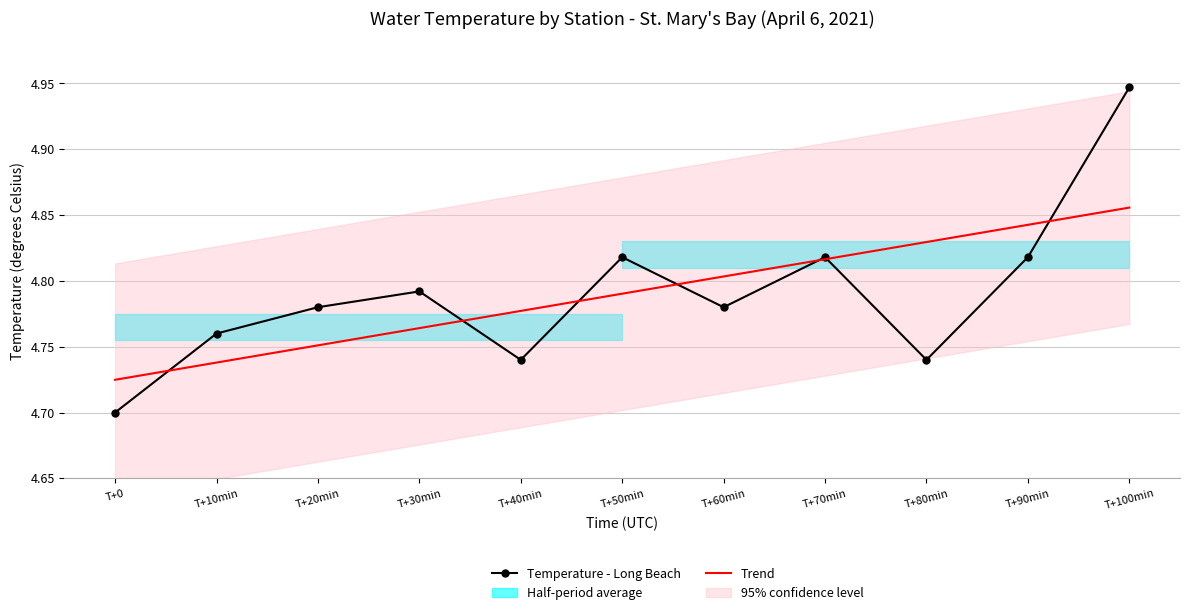

Reading left to right, what are all the values shown in this chart?

Temperature - Long Beach: 4.7	4.8	4.8	4.8	4.7	4.8	4.8	4.8	4.7	4.8	4.9
Trend: 4.7	4.7	4.8	4.8	4.8	4.8	4.8	4.8	4.8	4.8	4.9